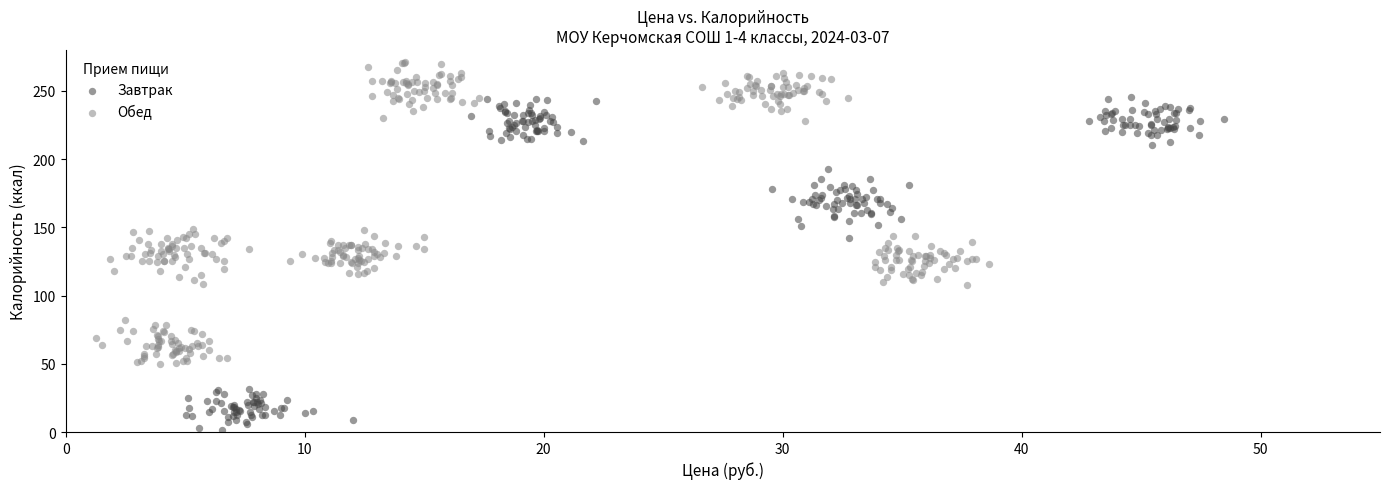

Which series has the largest Y range (max minus min)?

Завтрак